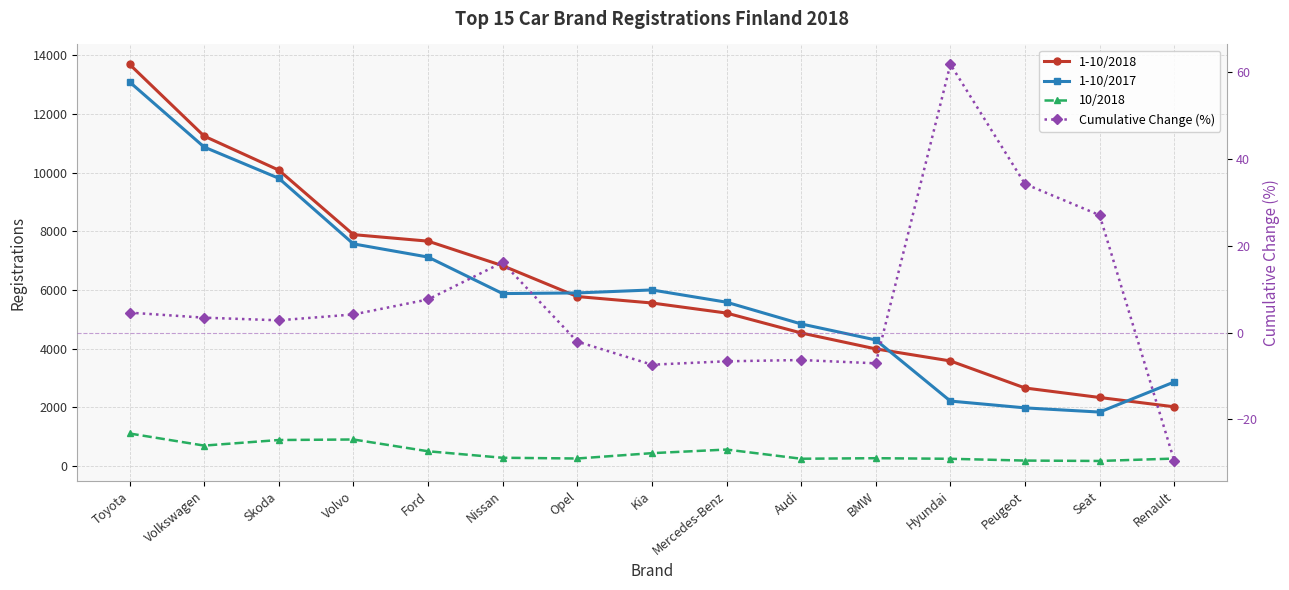

What is the label of the 3rd point from the right?

Peugeot